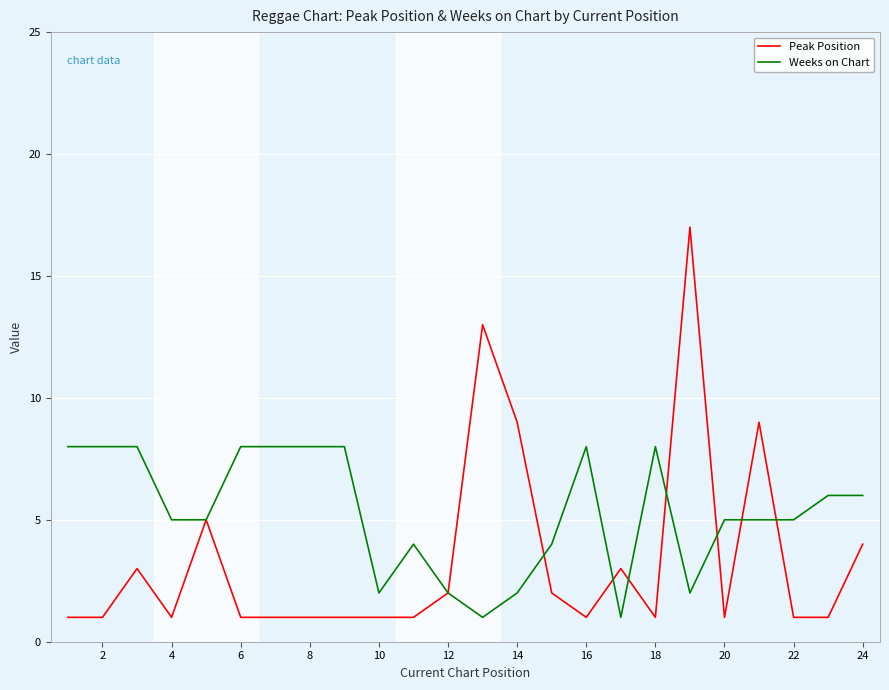

After their last crossing, which series has the higher values: Weeks on Chart or Peak Position?

Weeks on Chart